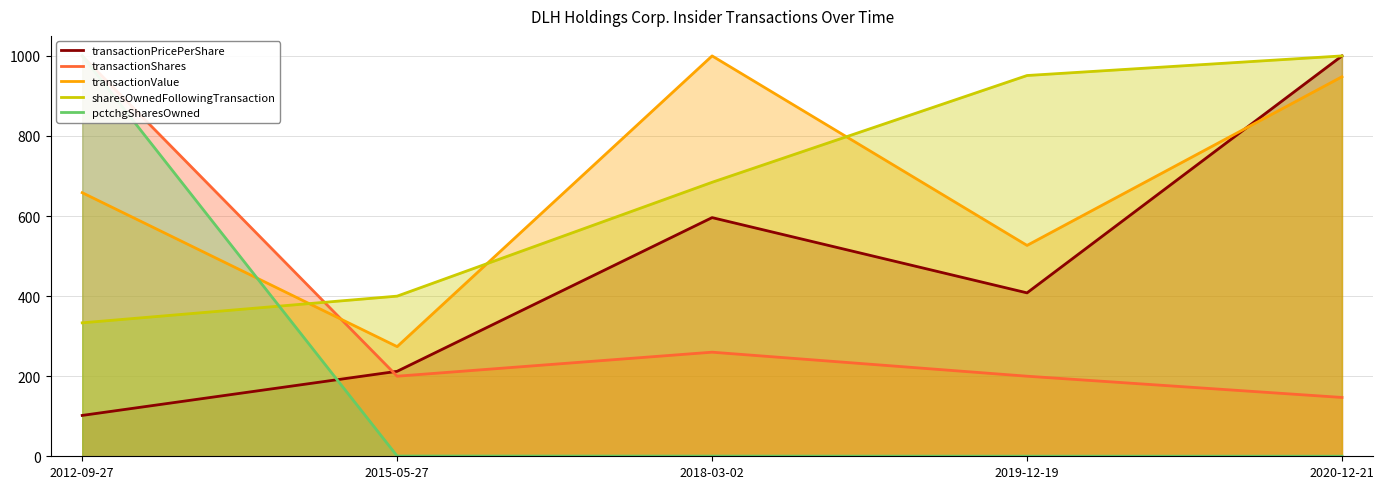

True or false: sharesOwnedFollowingTransaction and transactionValue intersect in this chart.

True